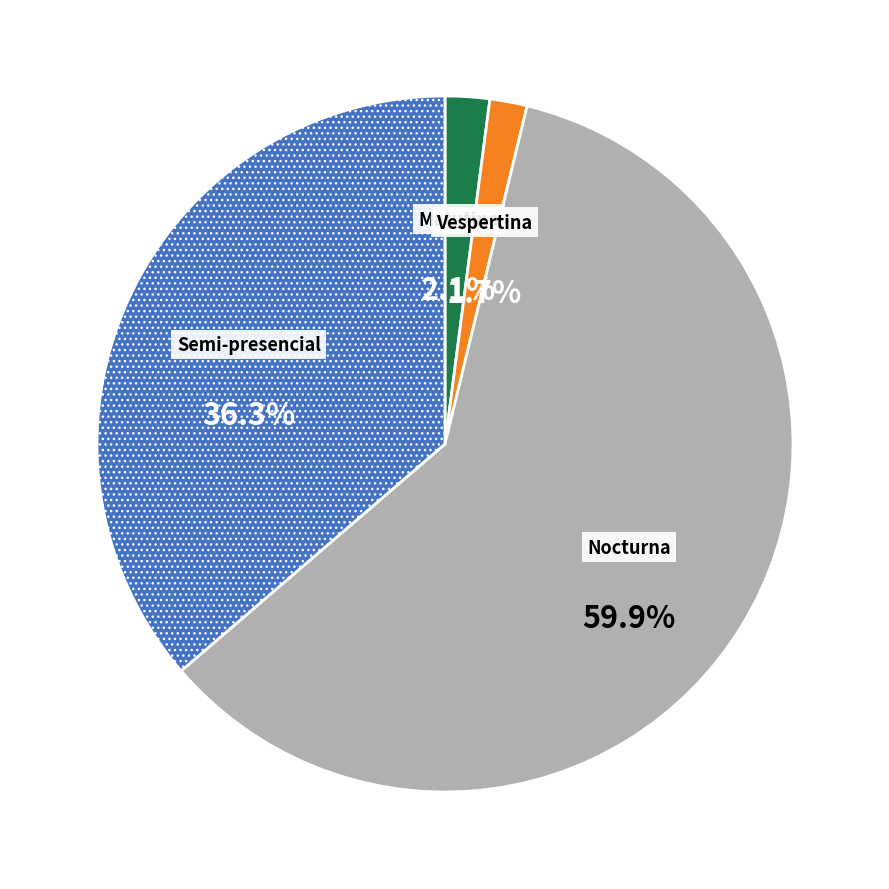

How many segments does this pie chart have?

4